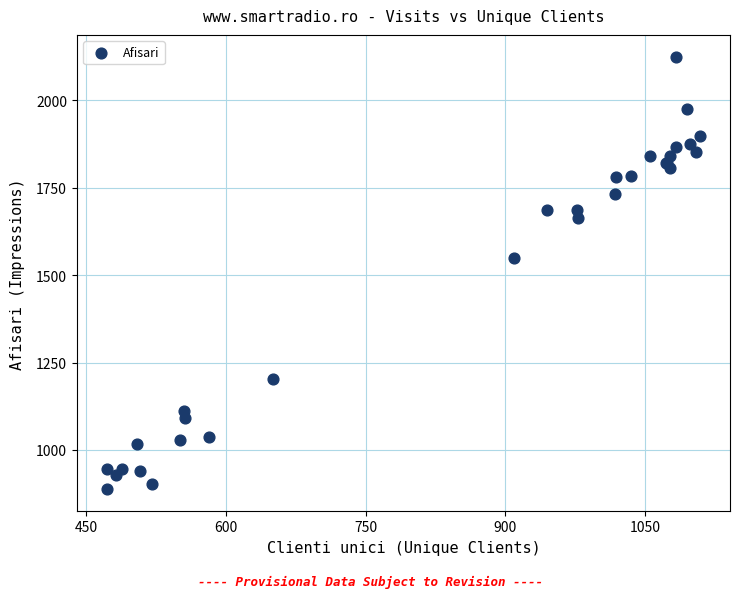

What Y value in the scatter plot is closest to 1506?

1550